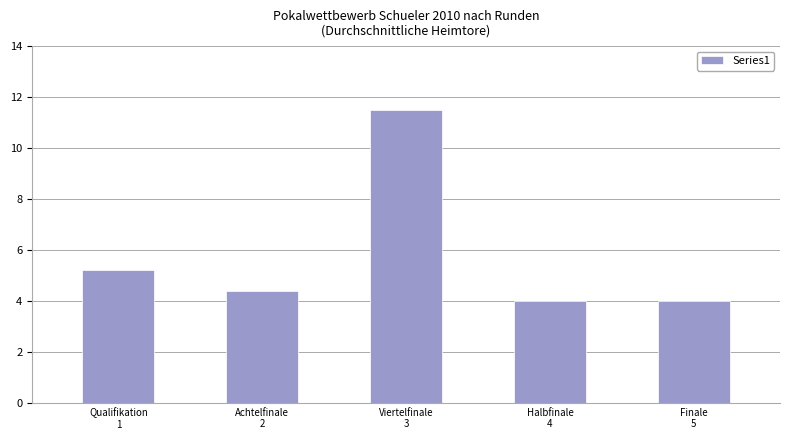

Reading left to right, list all the values displayed in this chart.

Qualifikation
1=5.2	Achtelfinale
2=4.4	Viertelfinale
3=11.5	Halbfinale
4=4.0	Finale
5=4.0